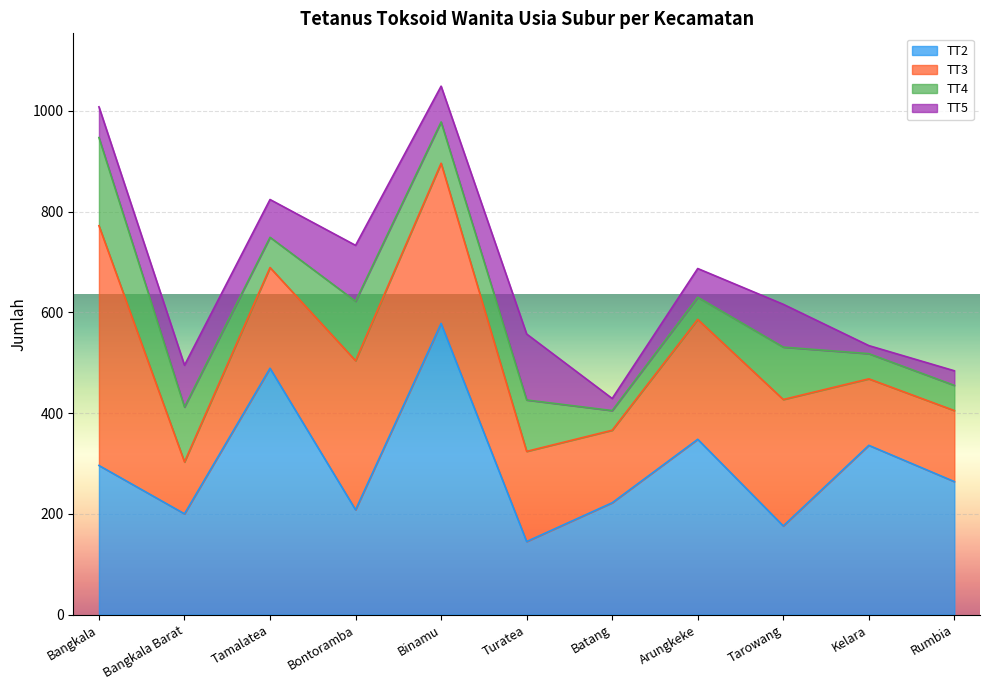

Count the number of categories in the chart.

11